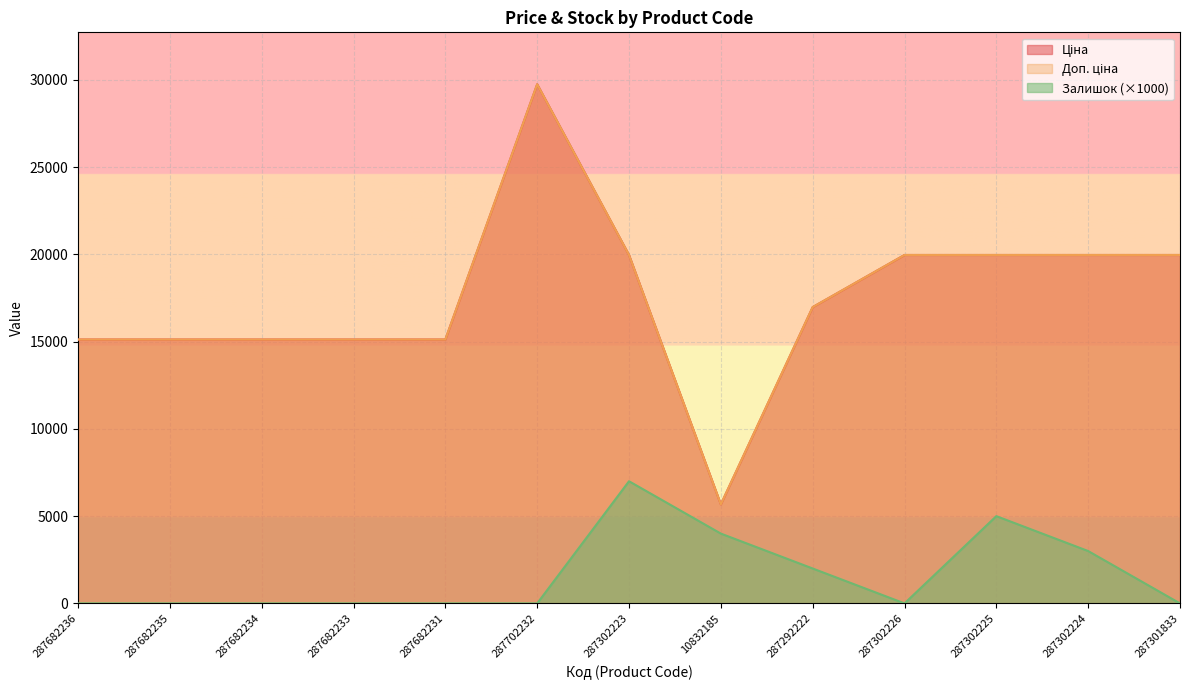

Which category has the lowest value across all series?

287682236